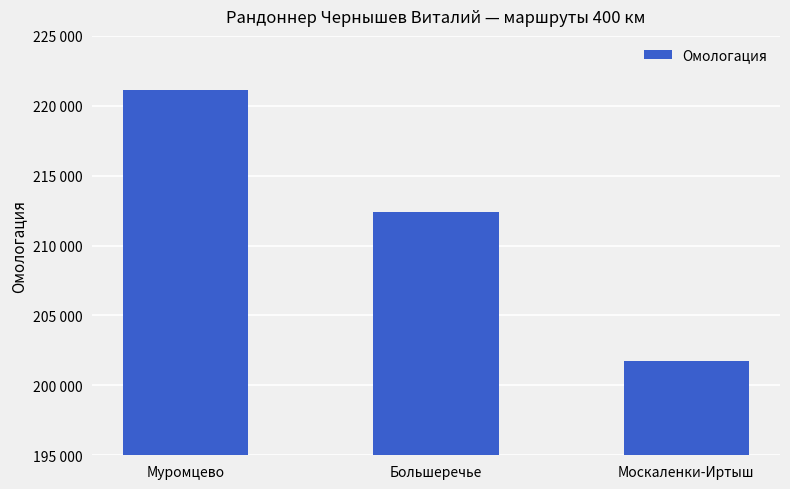

Does the chart contain any negative values?

No